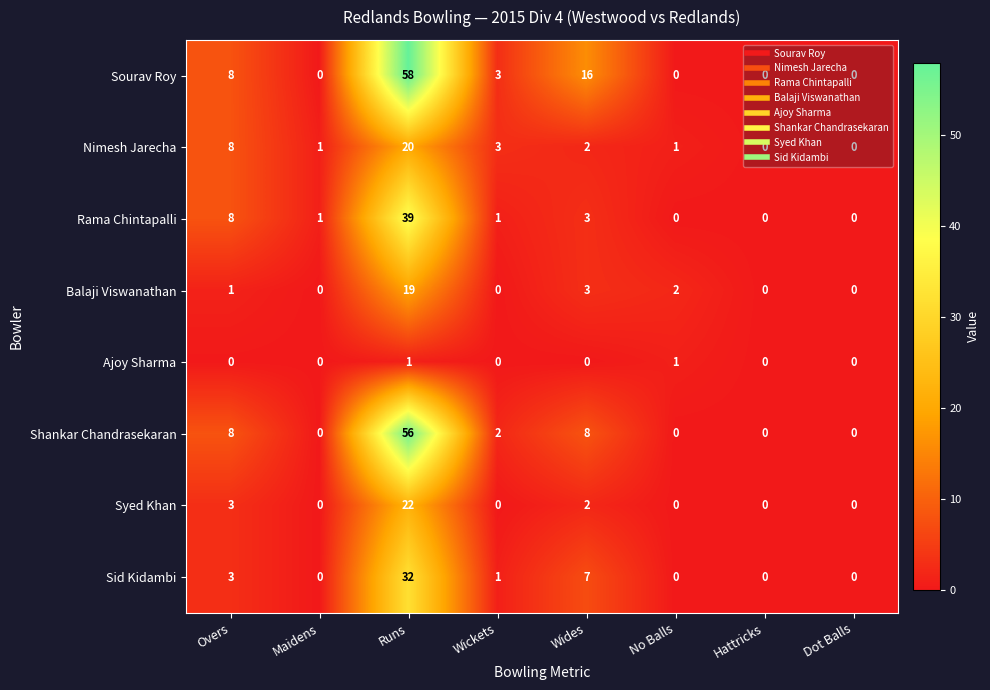

At which label is Rama Chintapalli closest to 19?

Overs